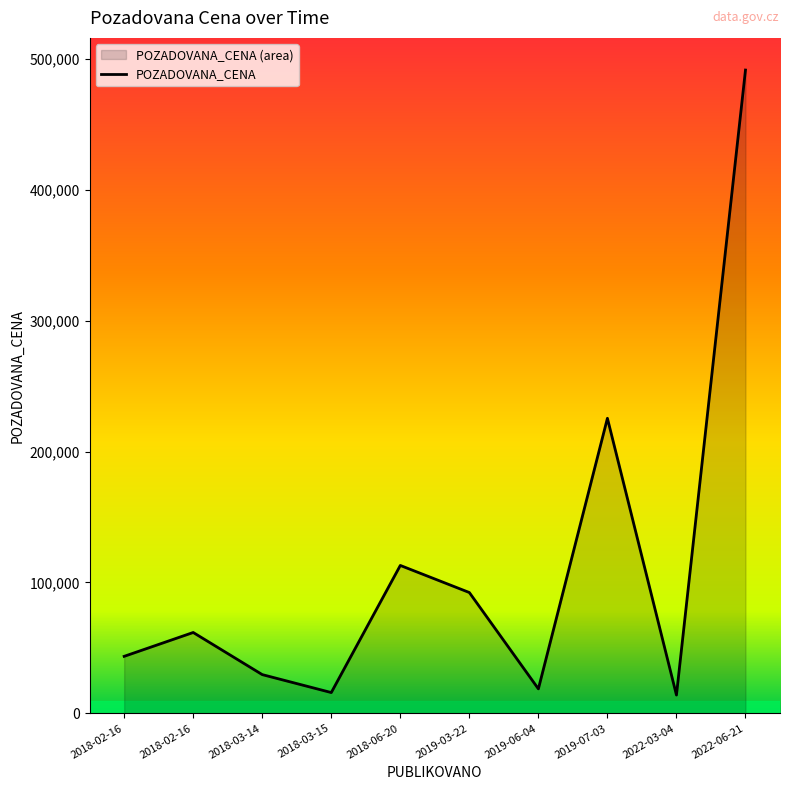

The chart shows a value of 41909 at 2018-03-14. True or false?

False